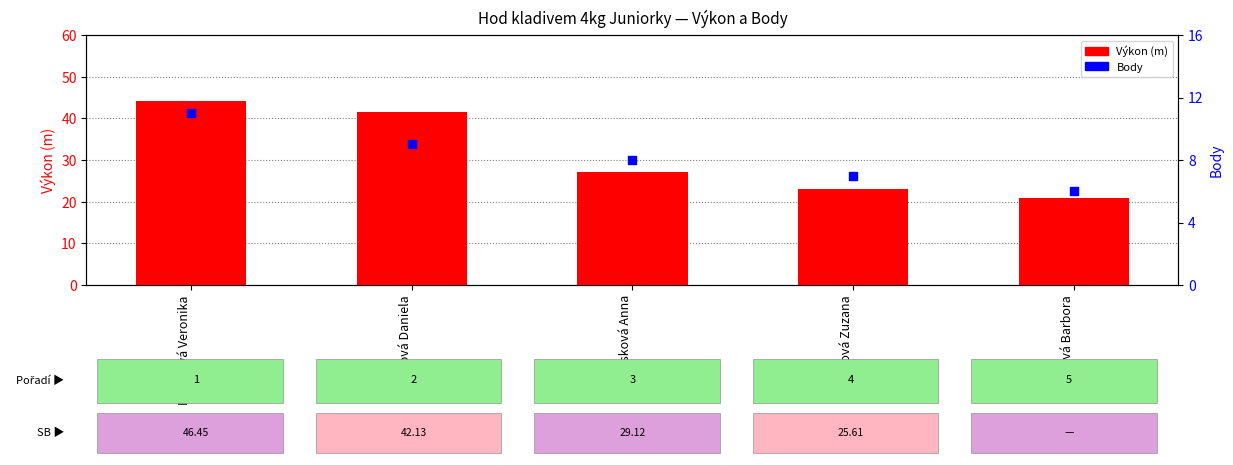

Which series reaches the minimum Y coordinate?

Body